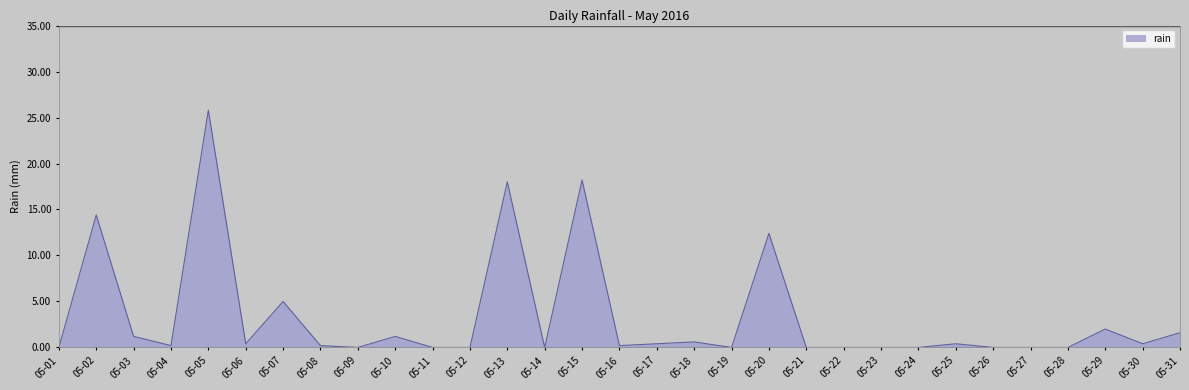

How many lines are shown in the chart?

1